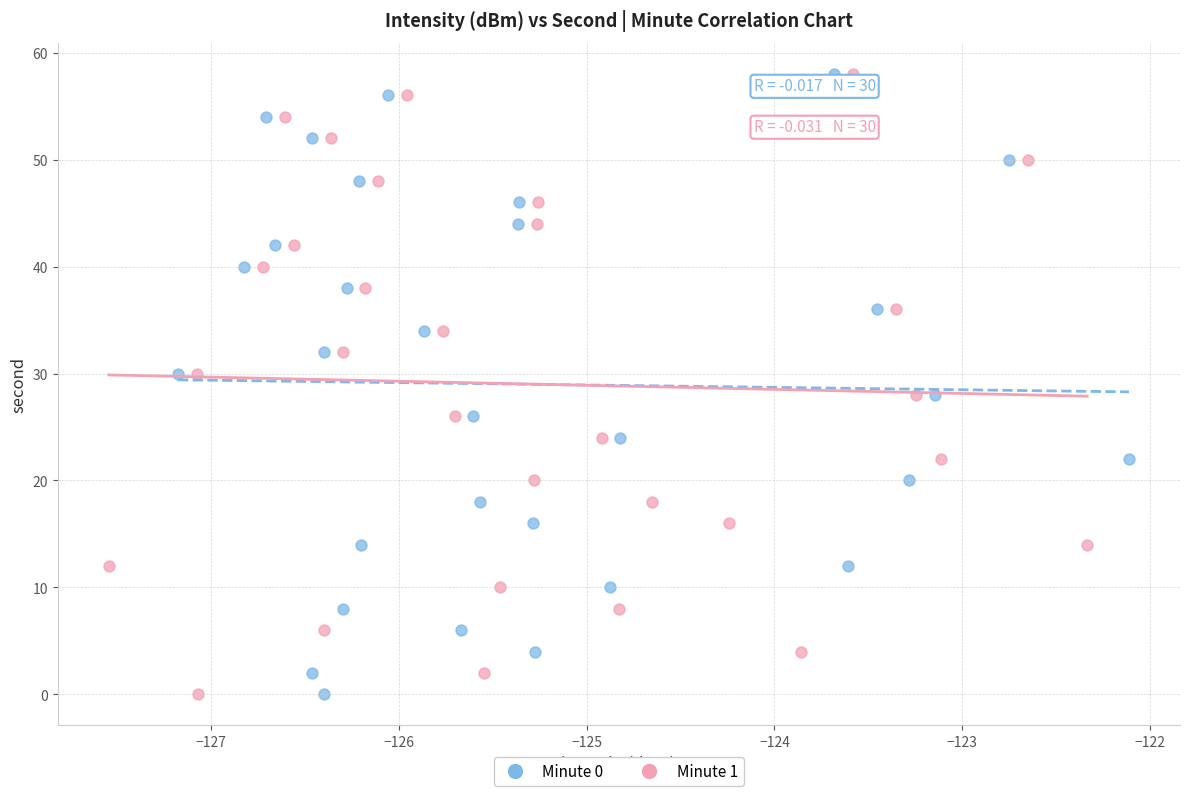

What are all the series names shown in the legend?

Minute 0, Minute 1